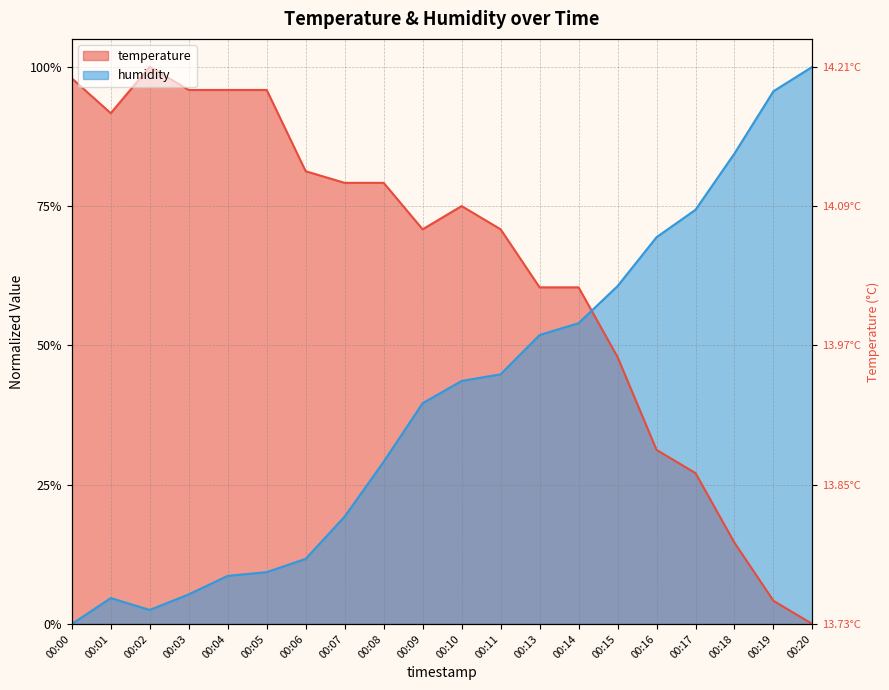

Which category has the lowest value in the temperature series?

00:20